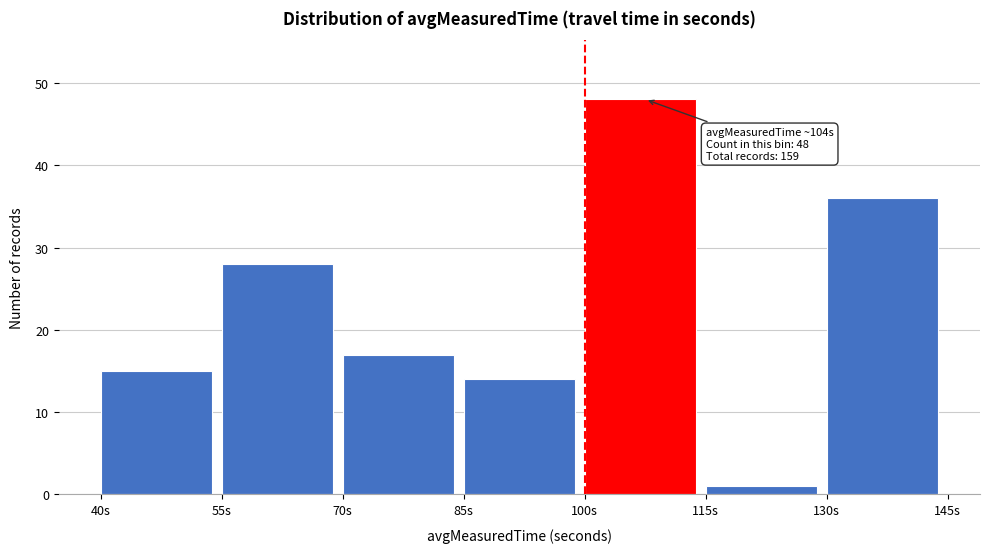

Which range on the x-axis has the tallest bar?

100 to 115